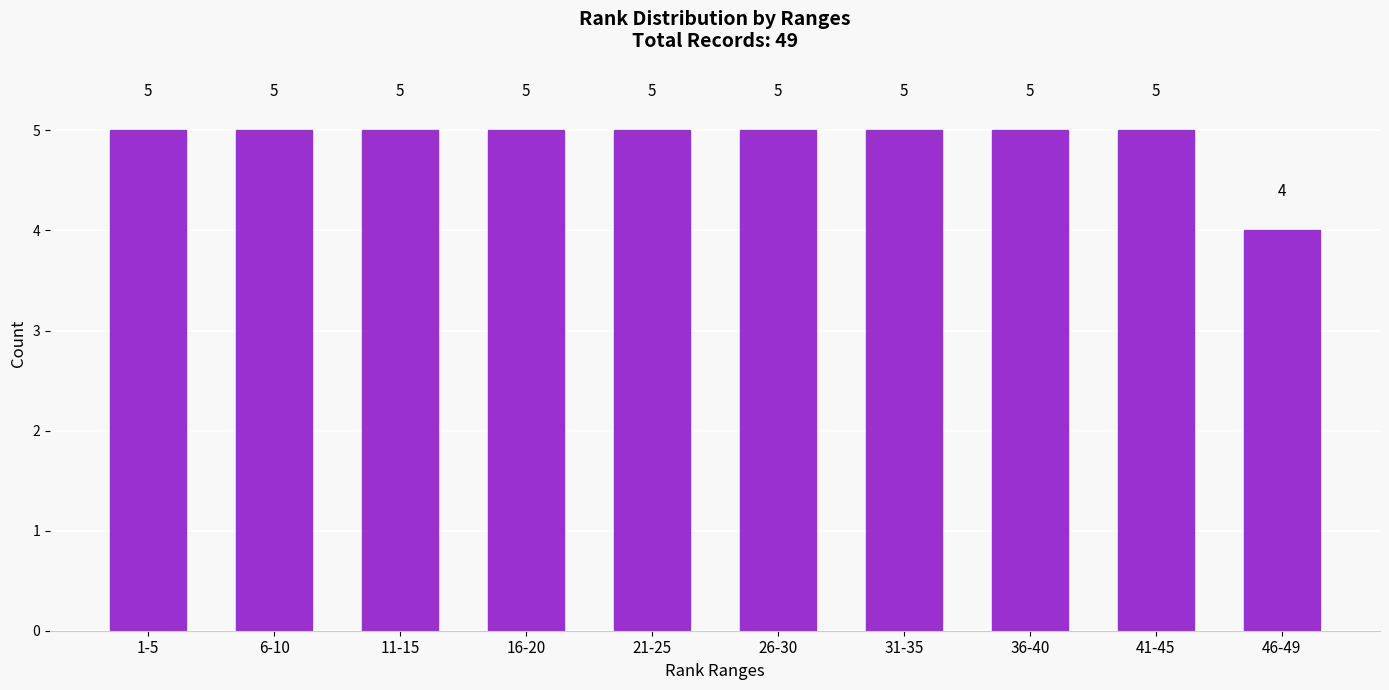

Reading left to right, extract all data points from this chart.

1-5=5	6-10=5	11-15=5	16-20=5	21-25=5	26-30=5	31-35=5	36-40=5	41-45=5	46-49=4